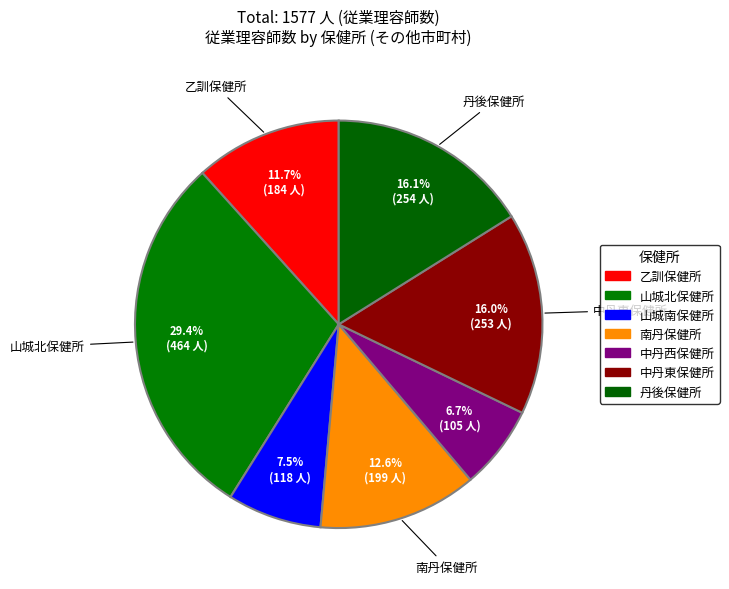

Count the number of slices in the pie.

7